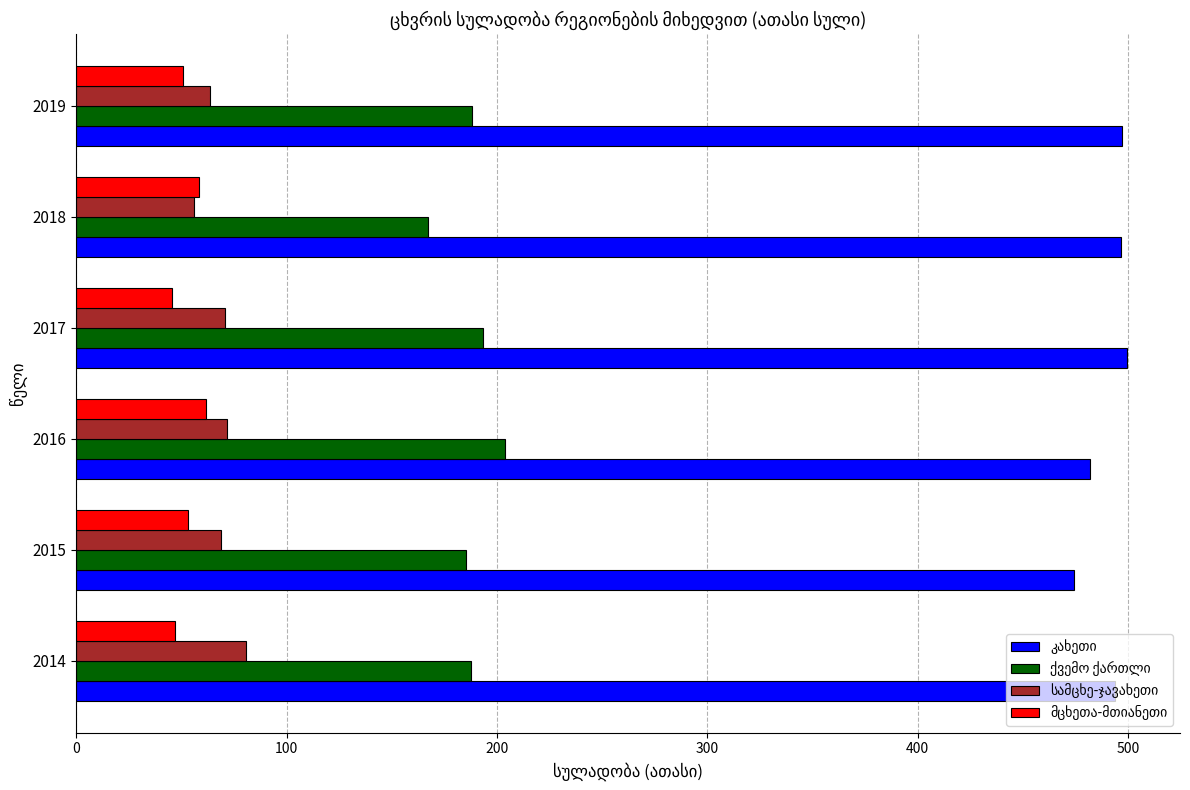

At how many categories does at least one series exceed 305?

6